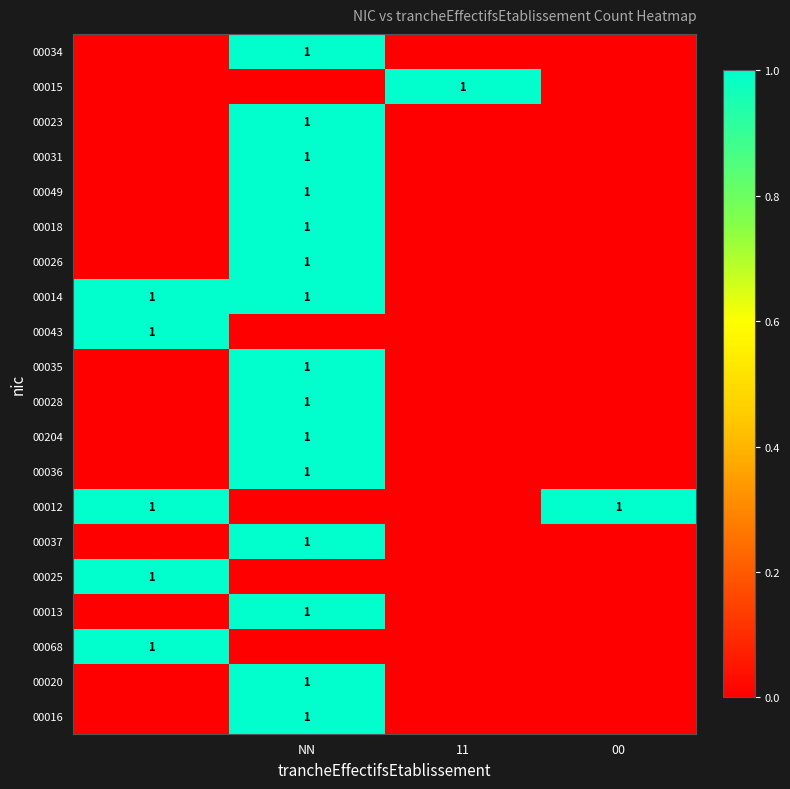

True or false: 00049 has a value of 0 at NN.

False